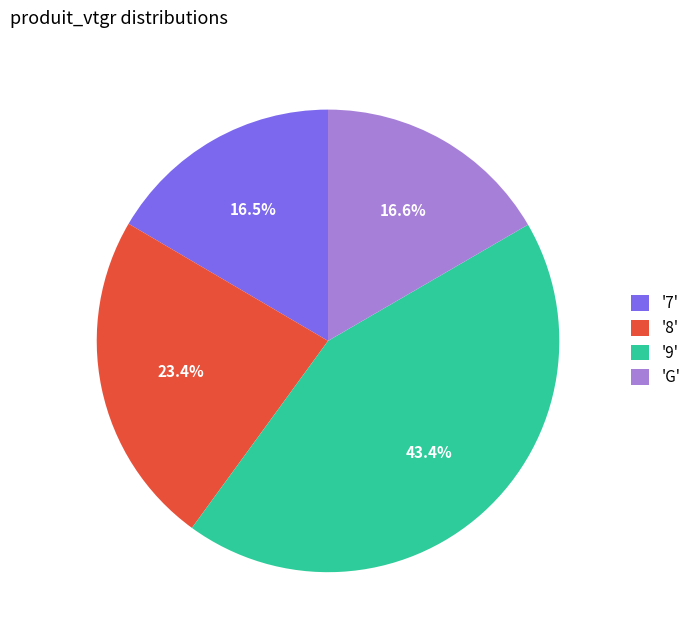

Is there a majority slice in this chart?

No